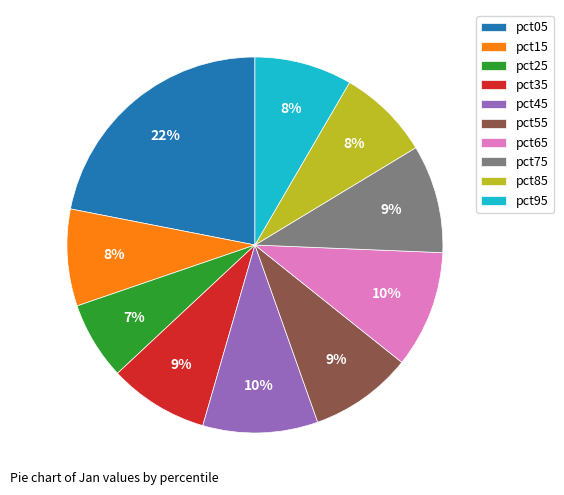

Is the sum of pct65 and pct85 greater than half?

No